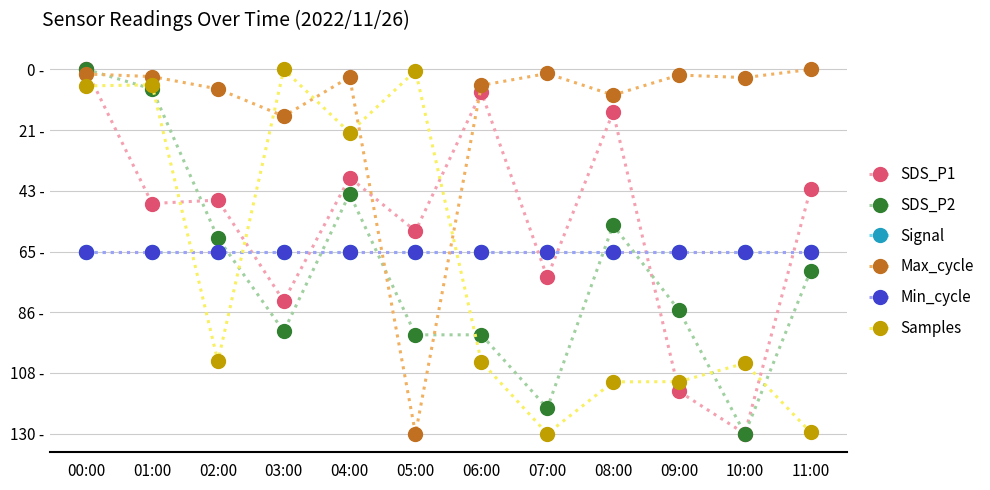

Is this an area chart (filled region under the line)?

No